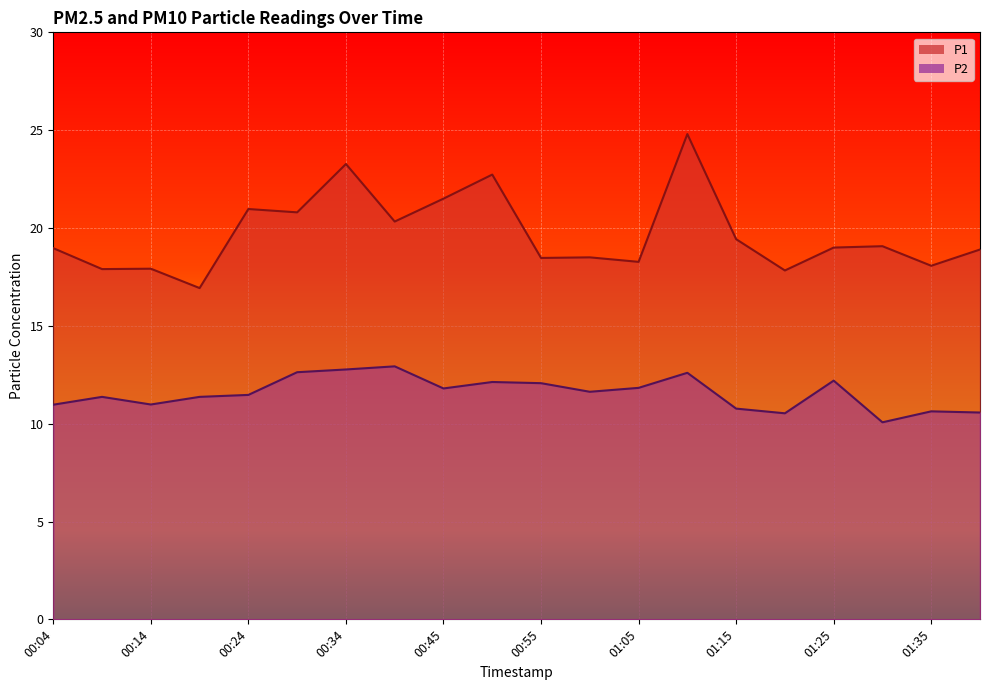

List the labels in order of P1 value, smallest first.

00:19, 01:20, 00:09, 00:14, 01:35, 01:05, 00:55, 01:00, 01:40, 00:04, 01:25, 01:30, 01:15, 00:40, 00:29, 00:24, 00:45, 00:50, 00:34, 01:10